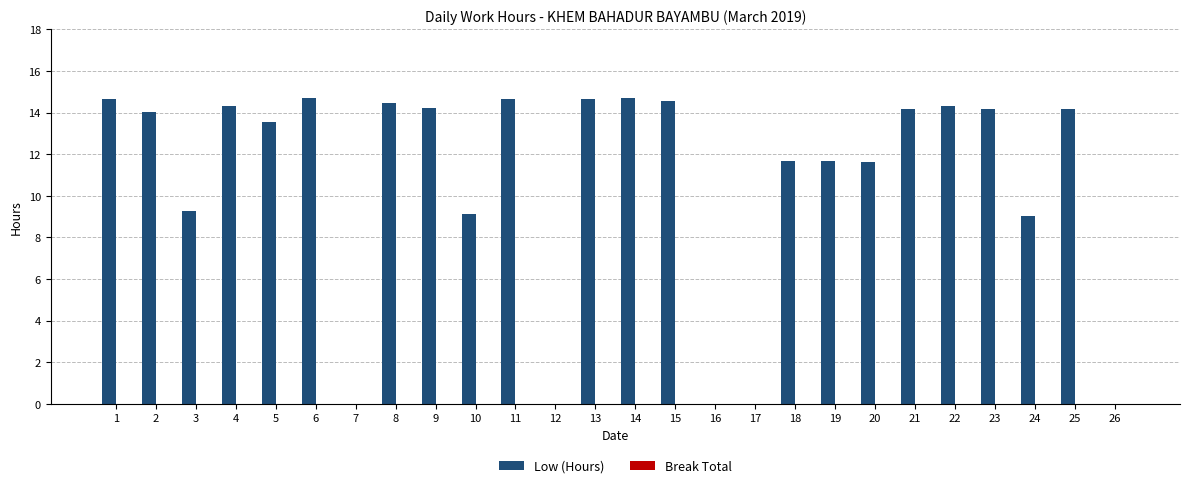

What is the sum of all values?

277.7